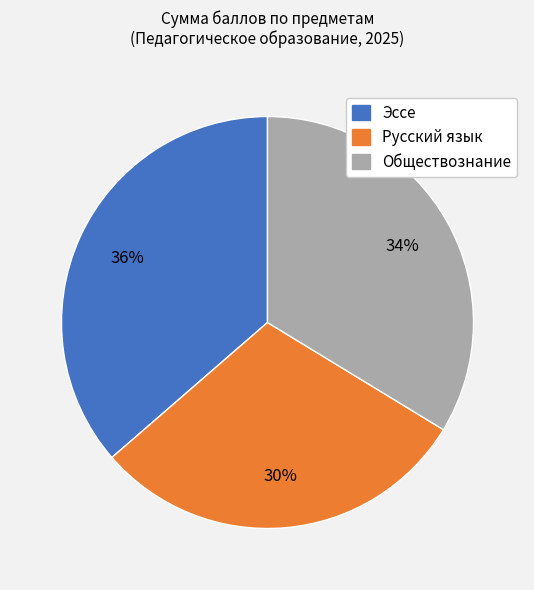

To the nearest percent, what is the average slice percentage?

33%